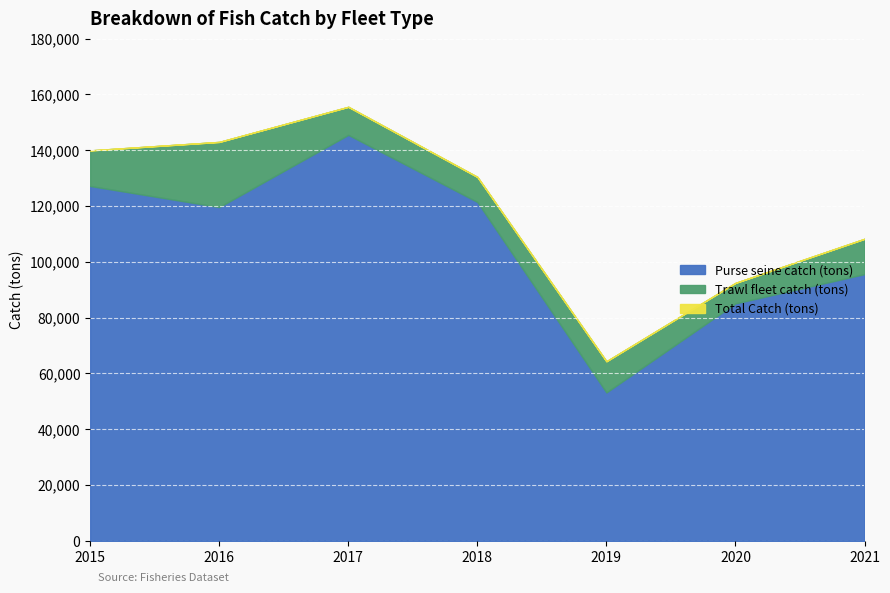

In Total Catch (tons), how many points are lower than both neighbors (excluding endpoints)?

1